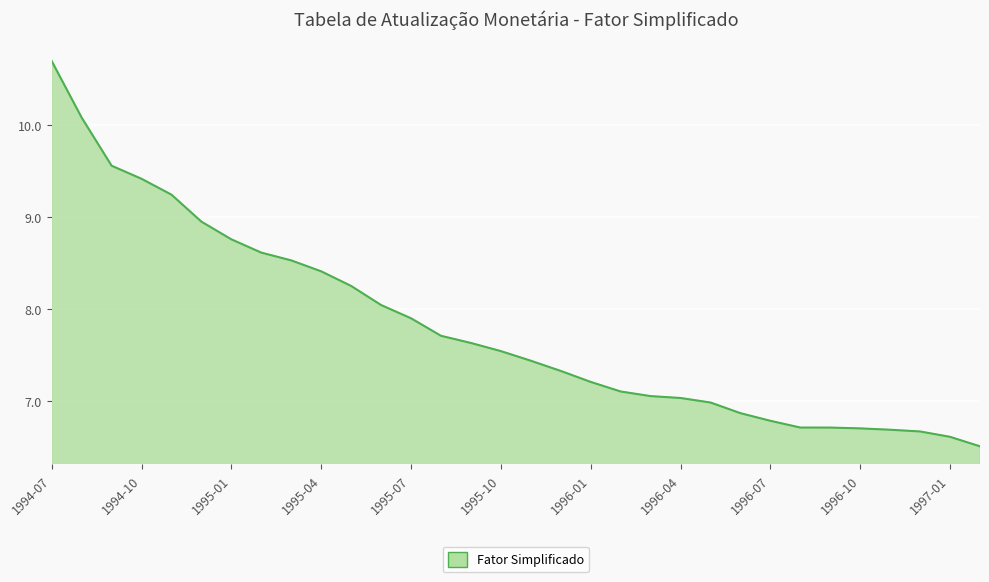

What is the maximum value shown in the chart?

10.7